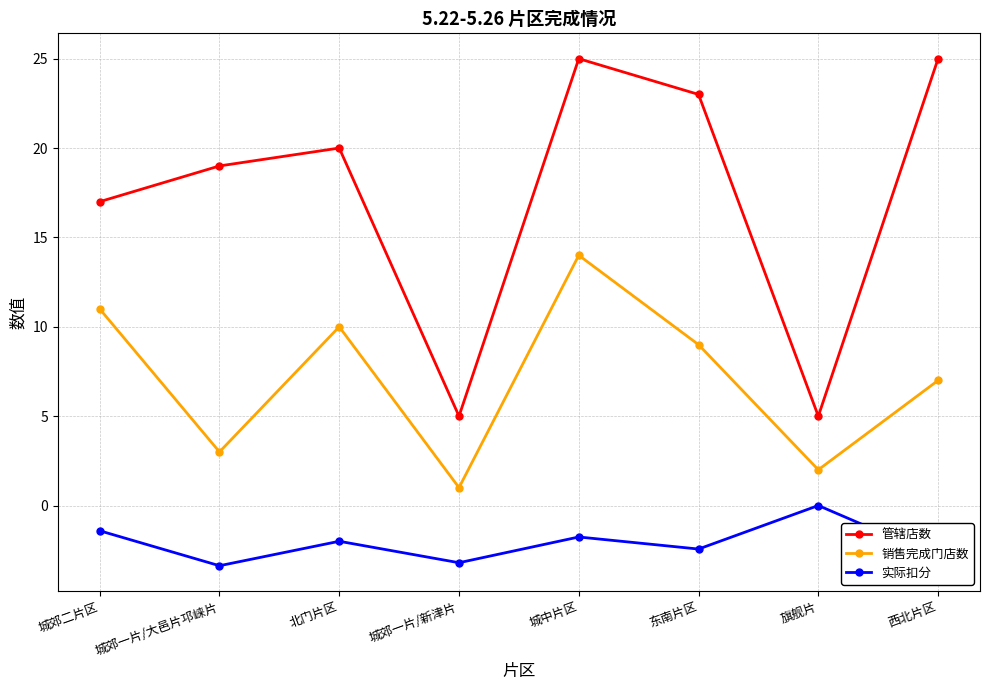

Reading left to right, extract all data points from this chart.

管辖店数: 城郊二片区=17.0	城郊一片/大邑片邛崃片=19.0	北门片区=20.0	城郊一片/新津片=5.0	城中片区=25.0	东南片区=23.0	旗舰片=5.0	西北片区=25.0
销售完成门店数: 城郊二片区=11.0	城郊一片/大邑片邛崃片=3.0	北门片区=10.0	城郊一片/新津片=1.0	城中片区=14.0	东南片区=9.0	旗舰片=2.0	西北片区=7.0
实际扣分: 城郊二片区=-1.4	城郊一片/大邑片邛崃片=-3.4	北门片区=-2.0	城郊一片/新津片=-3.2	城中片区=-1.8	东南片区=-2.4	旗舰片=0.0	西北片区=-2.9